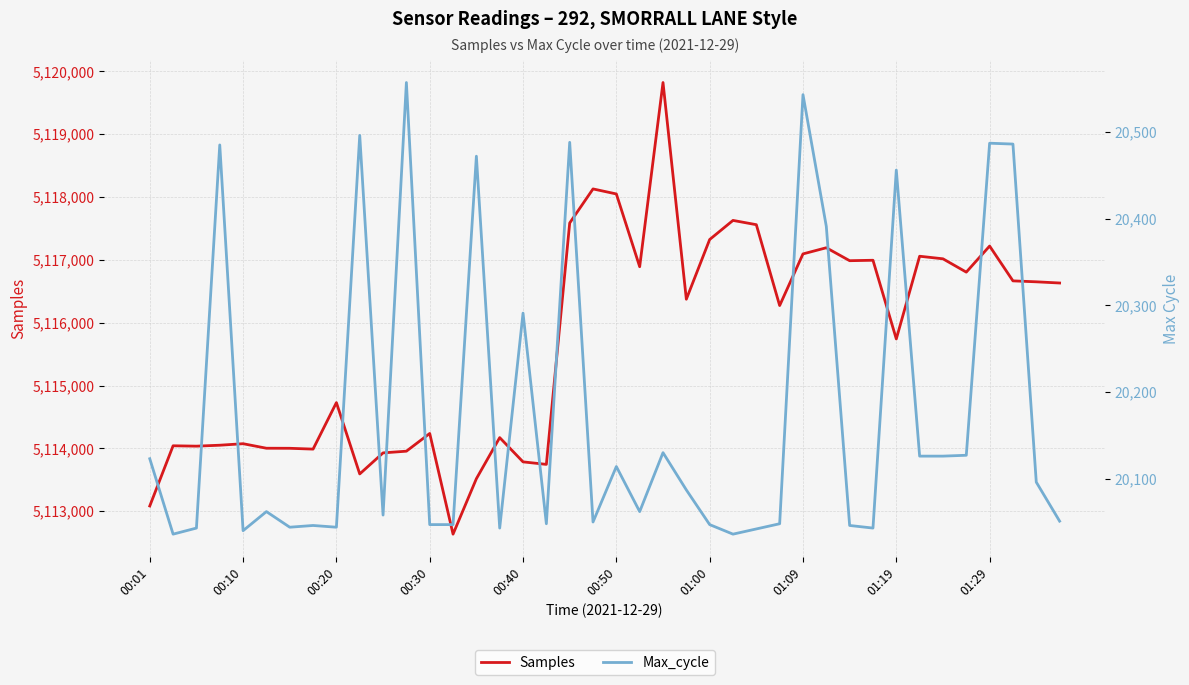

At which category is the sum across all series the highest?

22